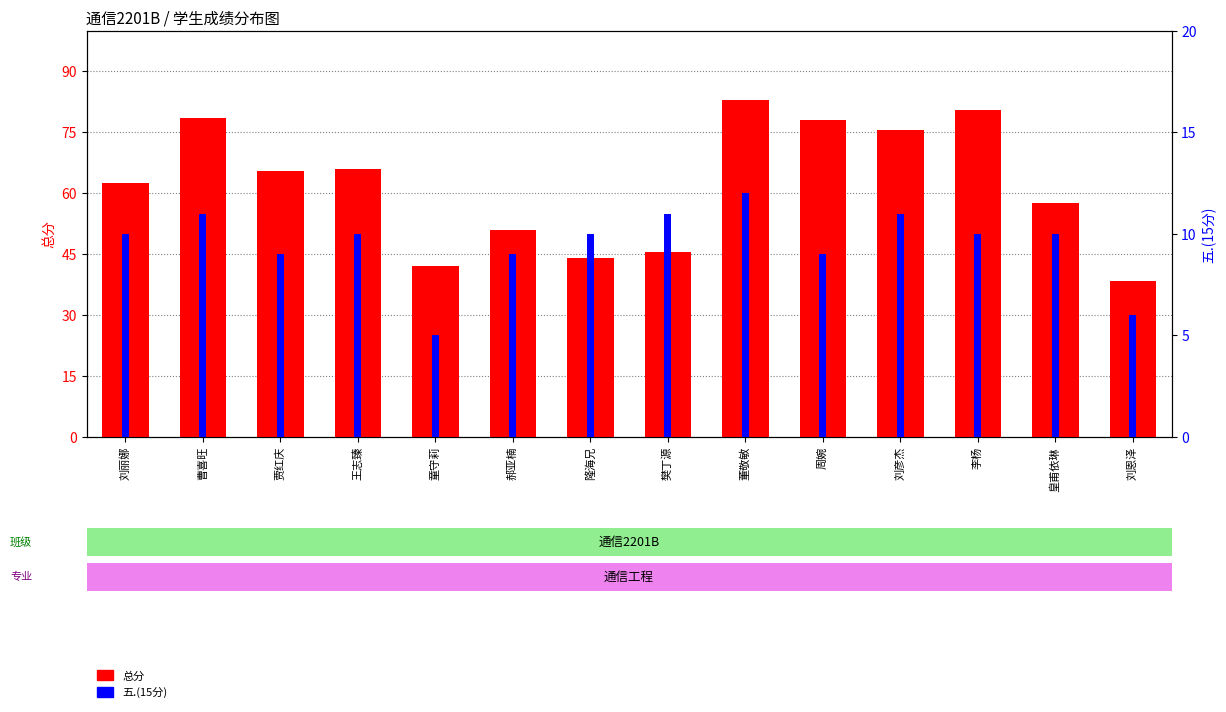

Rank the series by their maximum value, from lowest to highest.

五.(15分), 总分